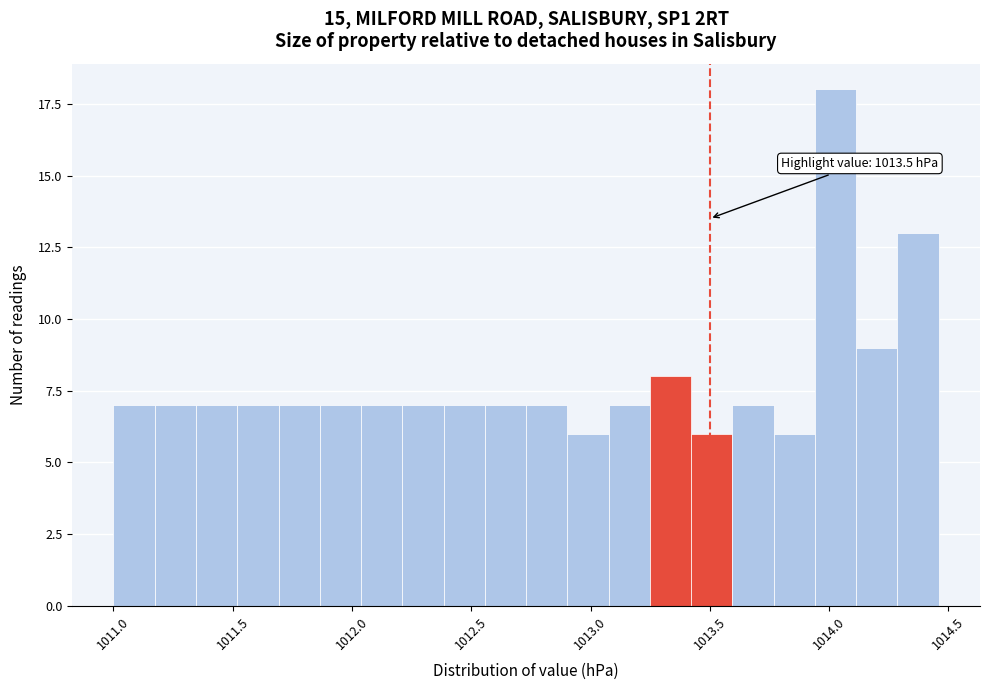

Read against the x-axis, roughly where is the centre of the tallest bar?

1014.05